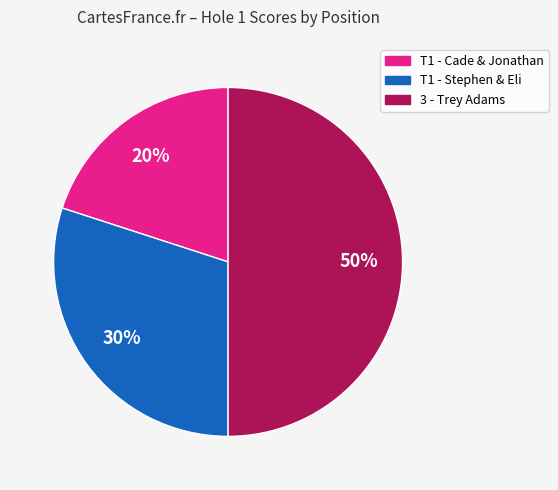

To the nearest percent, what is the difference between the largest and smallest slice percentages?

30%